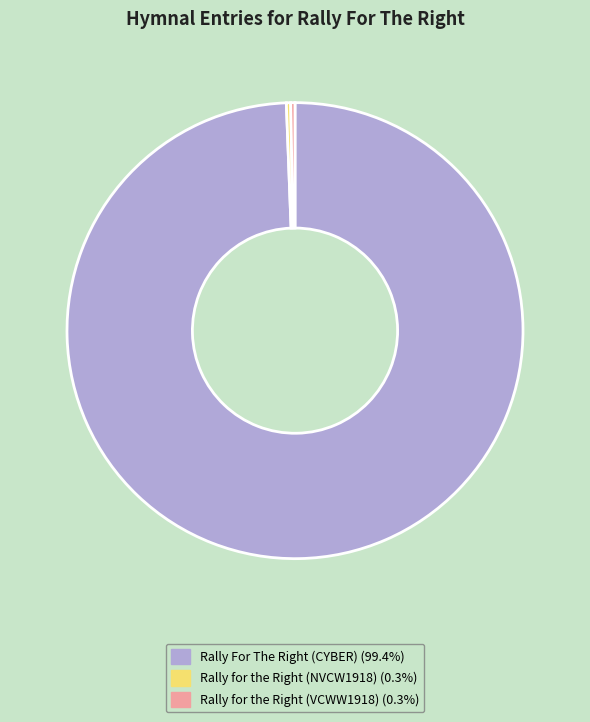

Which category has the biggest portion of the pie?

Rally For The Right (CYBER)